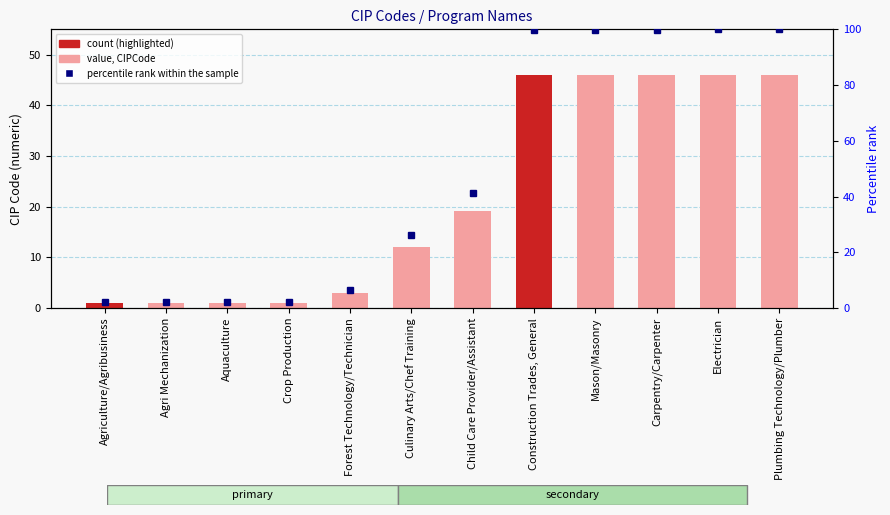

Is it true that CIPCode equals 20.4 at Plumbing Technology/Plumber?

False